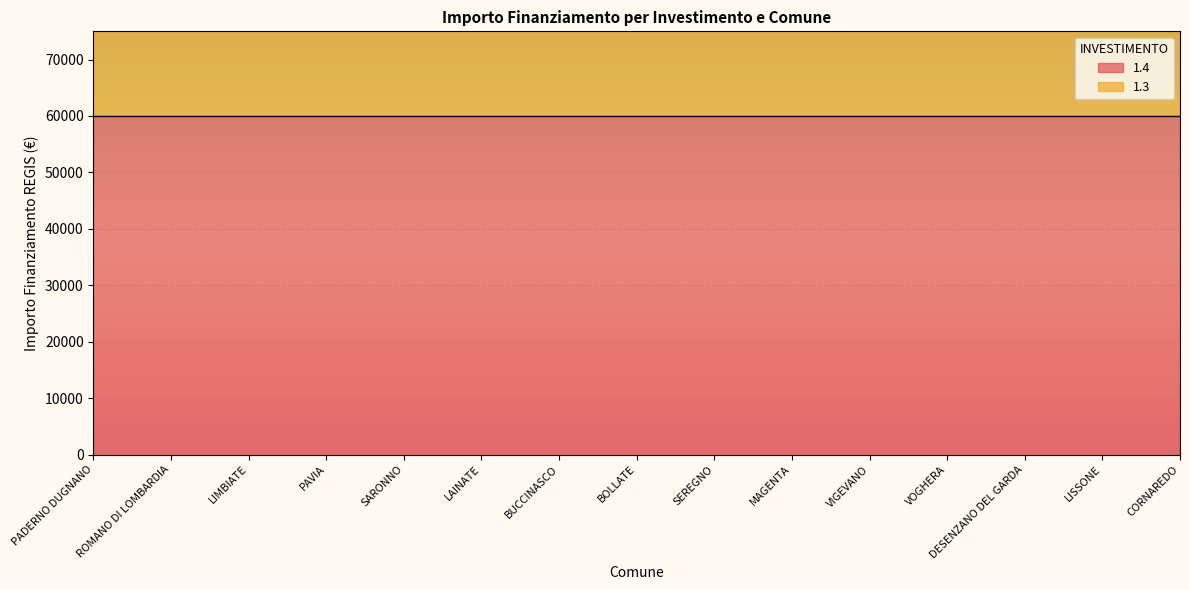

How many data points does each series have?

15